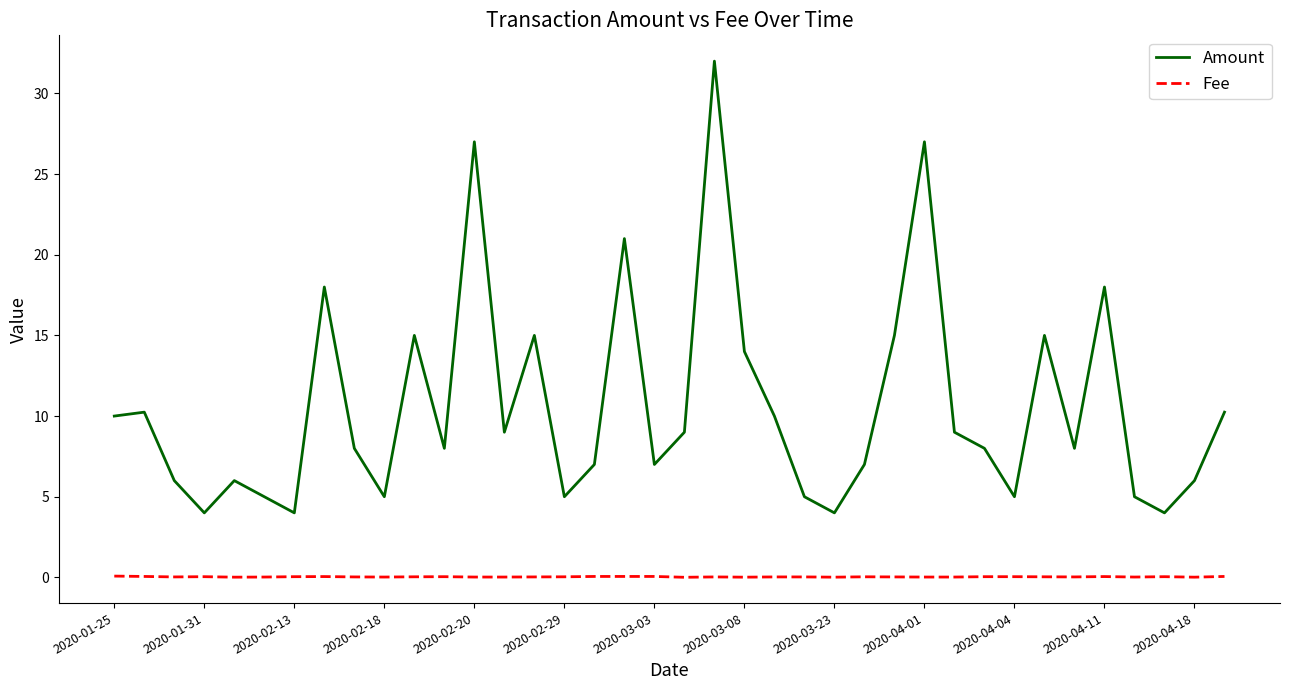

True or false: Amount and Fee intersect in this chart.

False